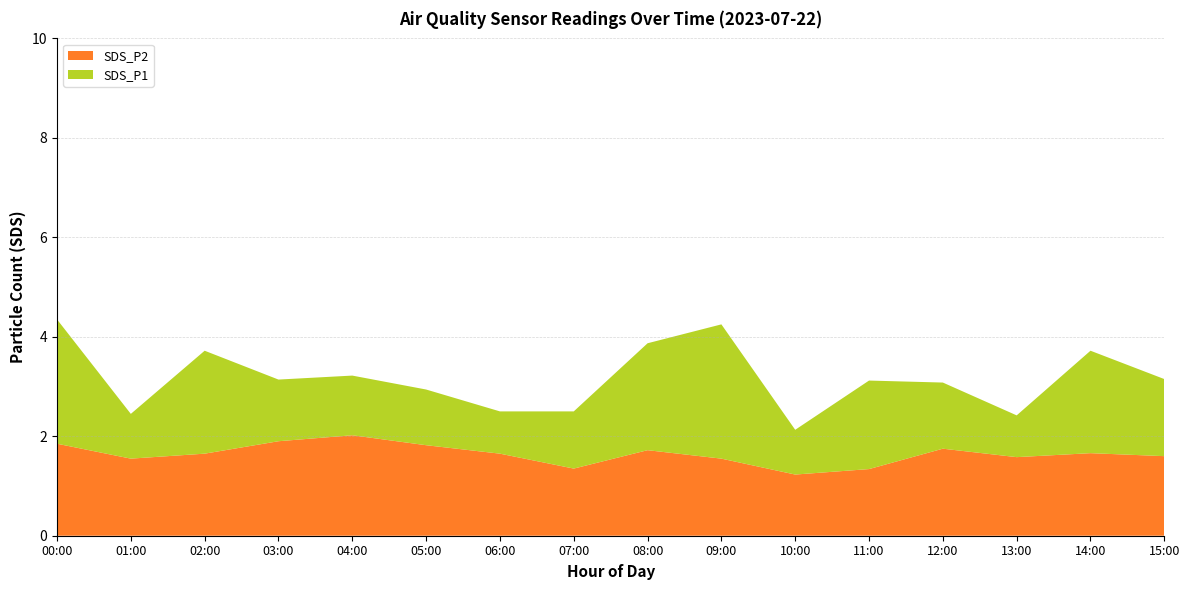

What is the minimum value for SDS_P2?

1.2